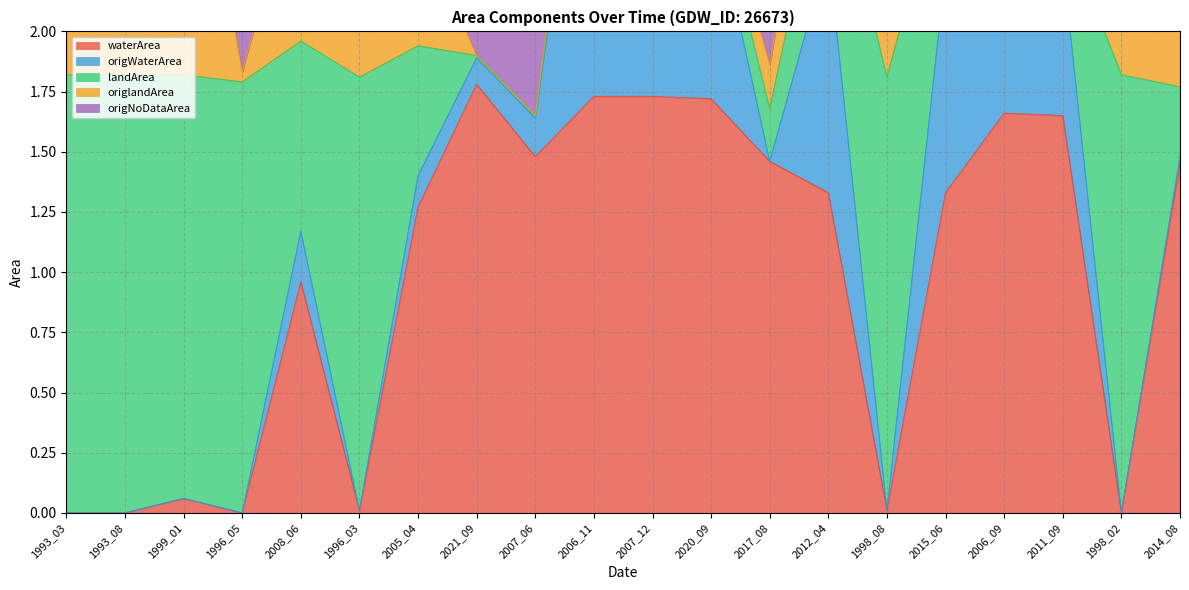

What is the difference between the origNoDataArea values at 2020_09 and 2015_06?

0.4